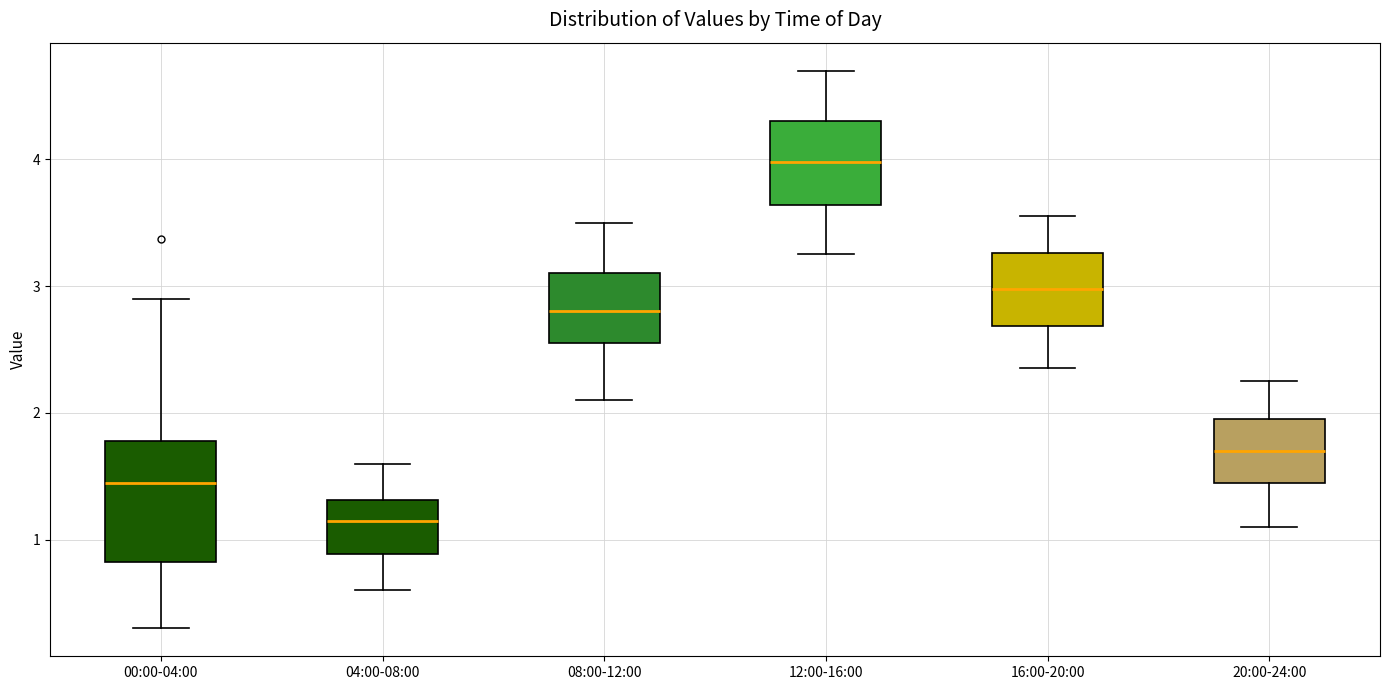

Reading left to right, transcribe this box plot: for each box, give where its median line is, the range the box spans, and where its two whiskers end, as read against the y-axis. The values are not printed on the chart, so give them approximately, as read against the axis.

00:00-04:00: median 1.5, box 0.8 to 1.8, whiskers 0.3 to 2.9
04:00-08:00: median 1.2, box 0.9 to 1.3, whiskers 0.6 to 1.6
08:00-12:00: median 2.8, box 2.6 to 3.1, whiskers 2.1 to 3.5
12:00-16:00: median 4.0, box 3.6 to 4.3, whiskers 3.3 to 4.7
16:00-20:00: median 3.0, box 2.7 to 3.3, whiskers 2.4 to 3.6
20:00-24:00: median 1.7, box 1.5 to 2.0, whiskers 1.1 to 2.3